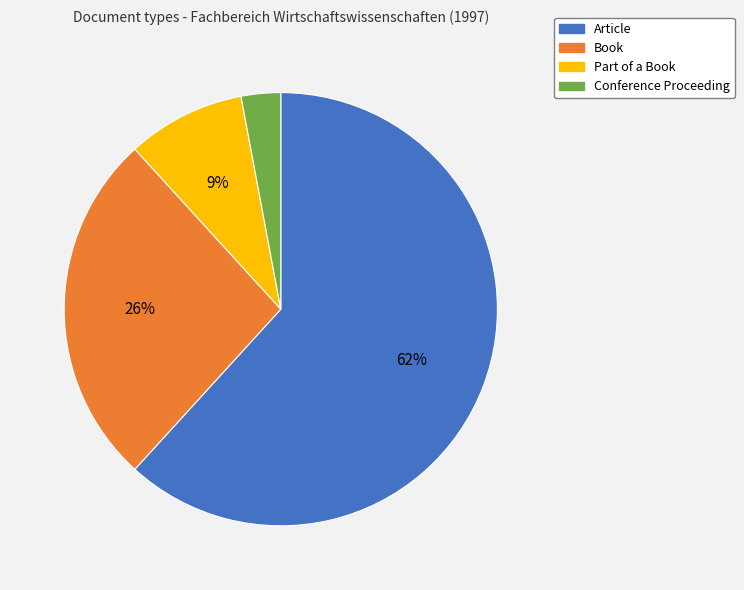

True or false: Book accounts for 26% of the total.

True